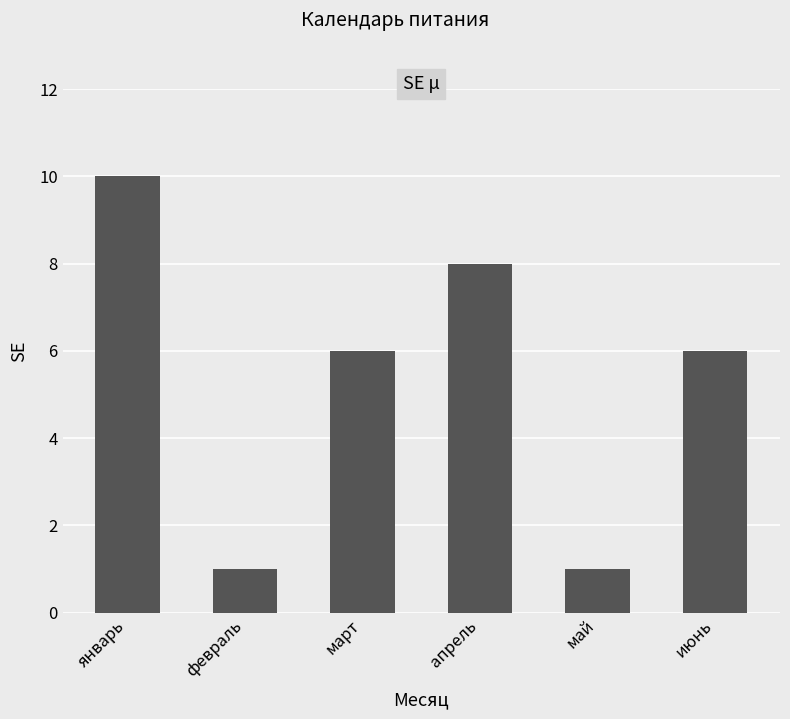

Which label corresponds to the largest value in the chart?

январь